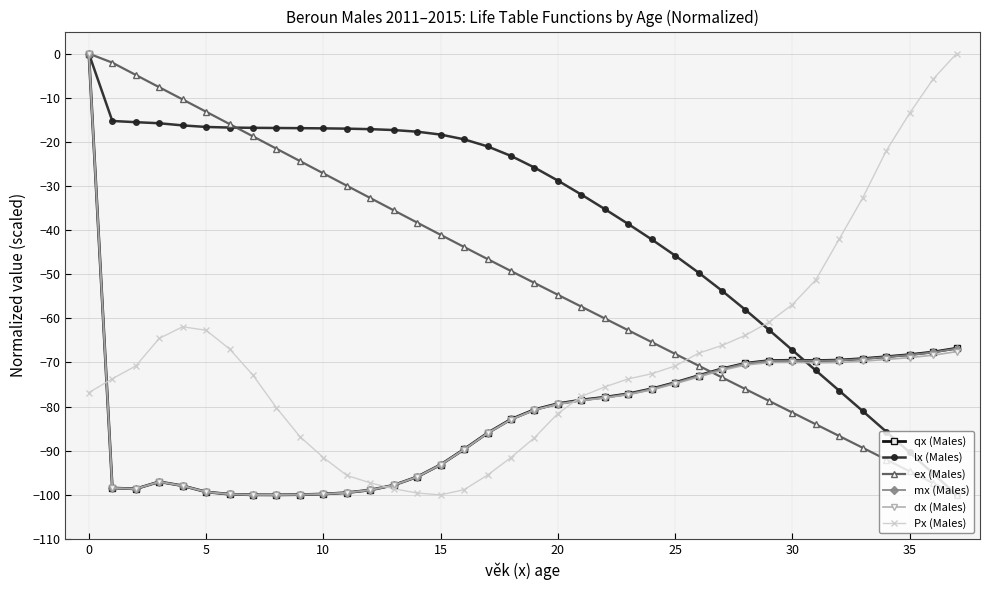

What is the smallest value displayed?

-100.0